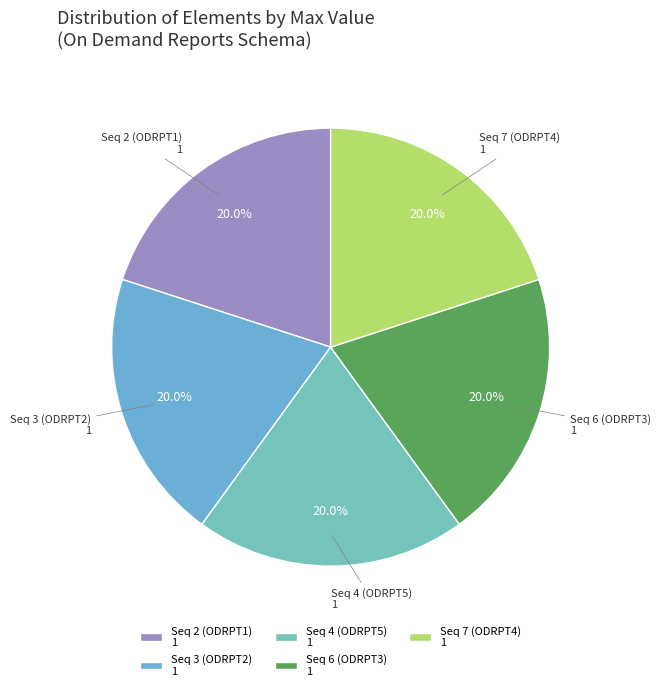

Is there any slice that represents more than half of the pie?

No